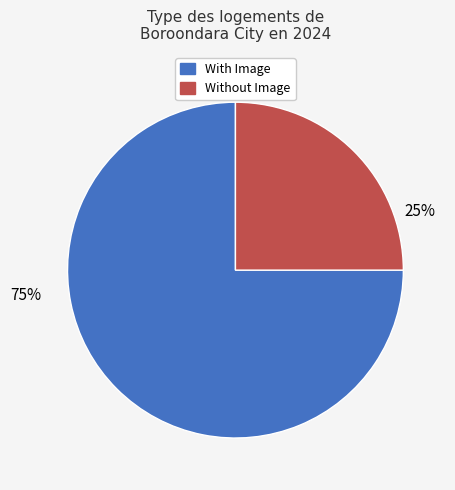

Is there any slice that represents more than half of the pie?

Yes